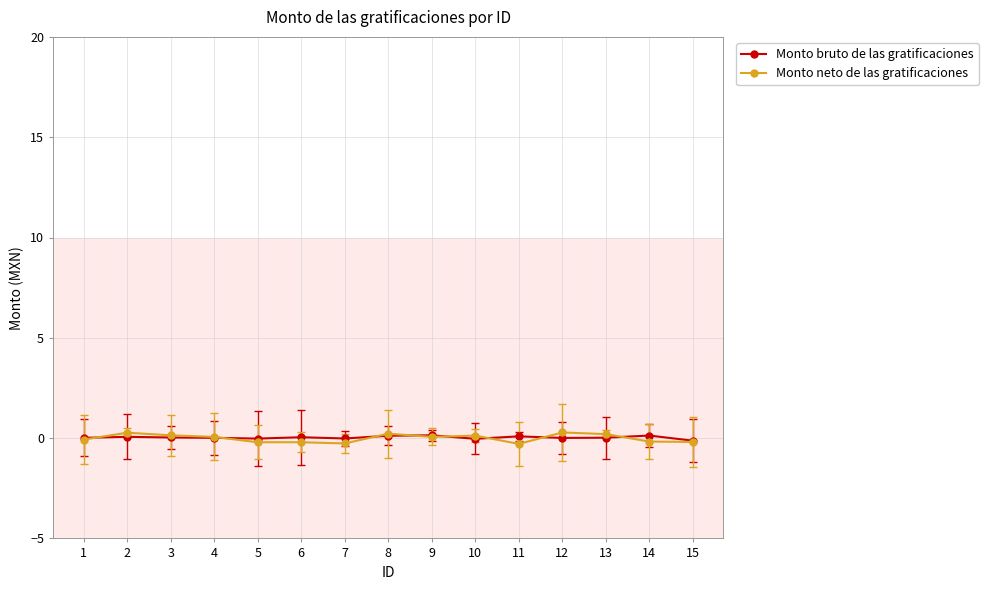

What is the total value across all series at 4?

0.1